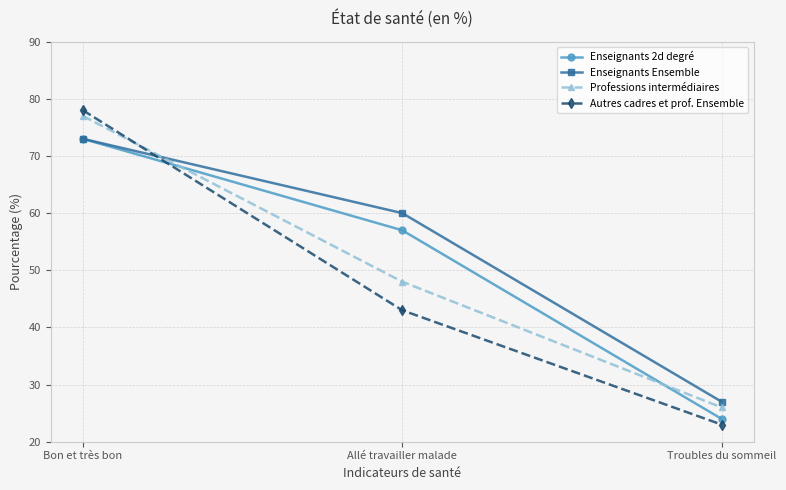

The Enseignants Ensemble series shows 73 at Bon et très bon. True or false?

True